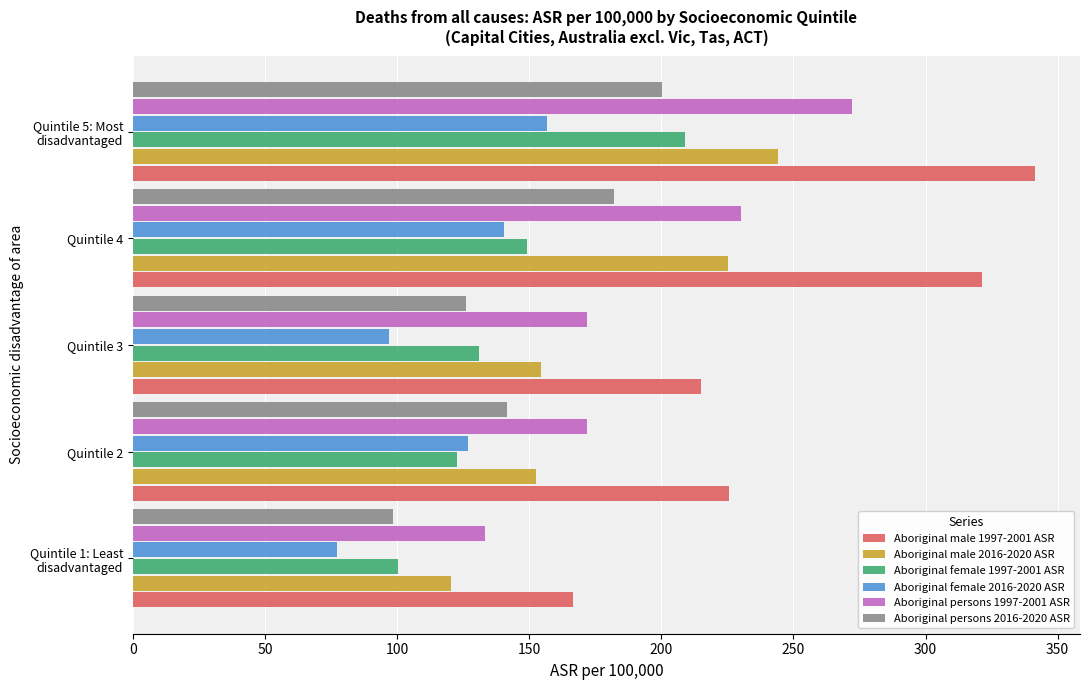

At which category does the chart reach its peak across all series?

Quintile 5: Most
disadvantaged